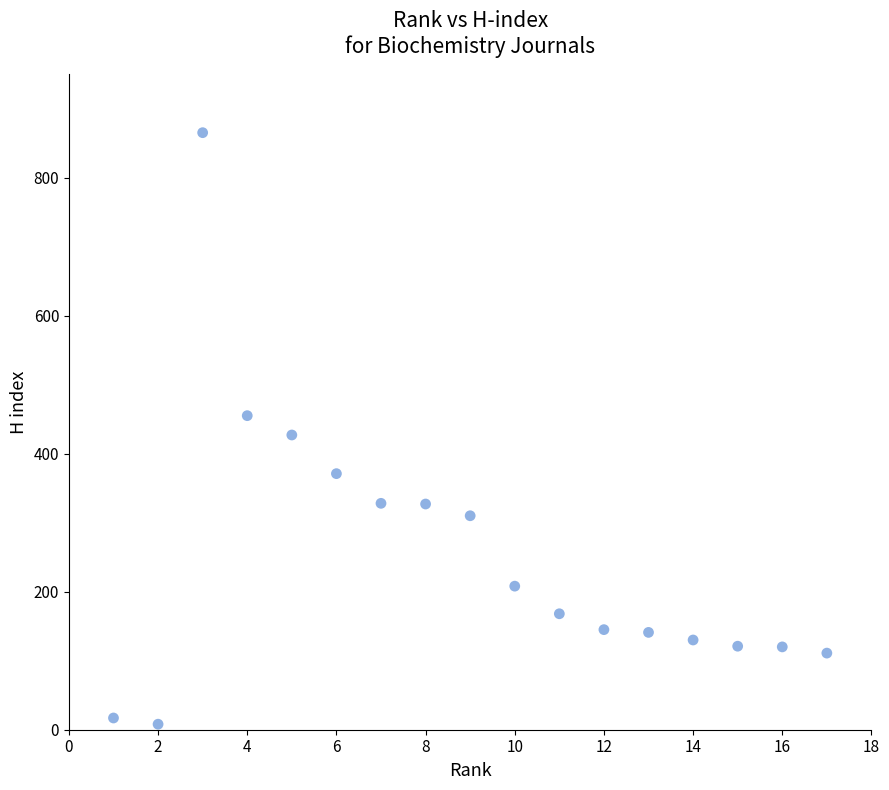

What is the range of Y values (max minus min)?

857